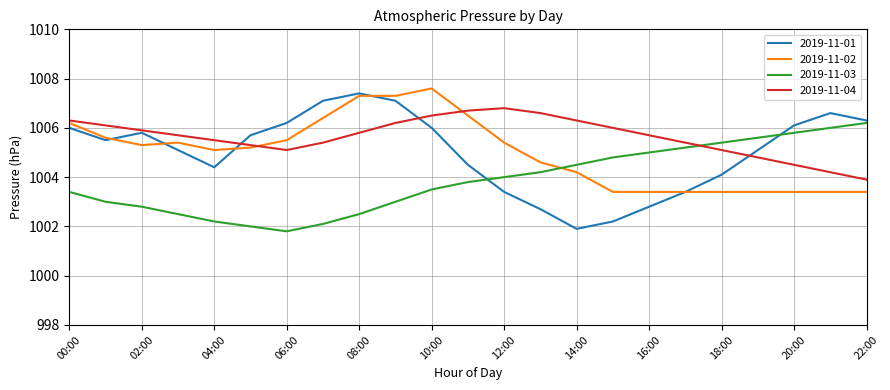

What is the maximum value for 2019-11-04?

1006.8